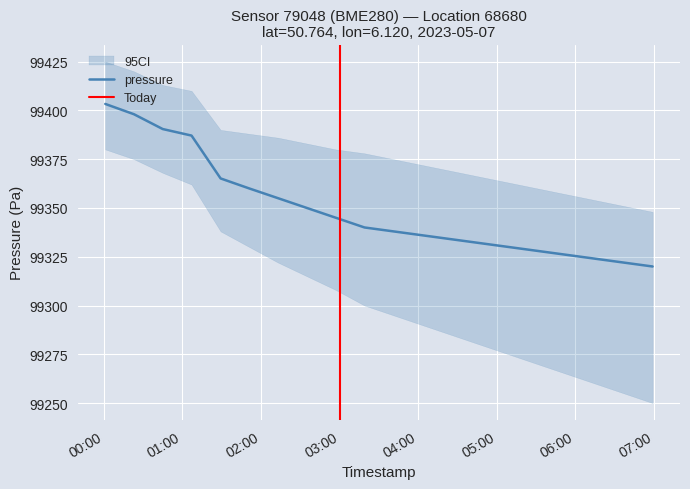

The value of temperature at 2023-05-07T04:25:00 is 6.3. True or false?

False